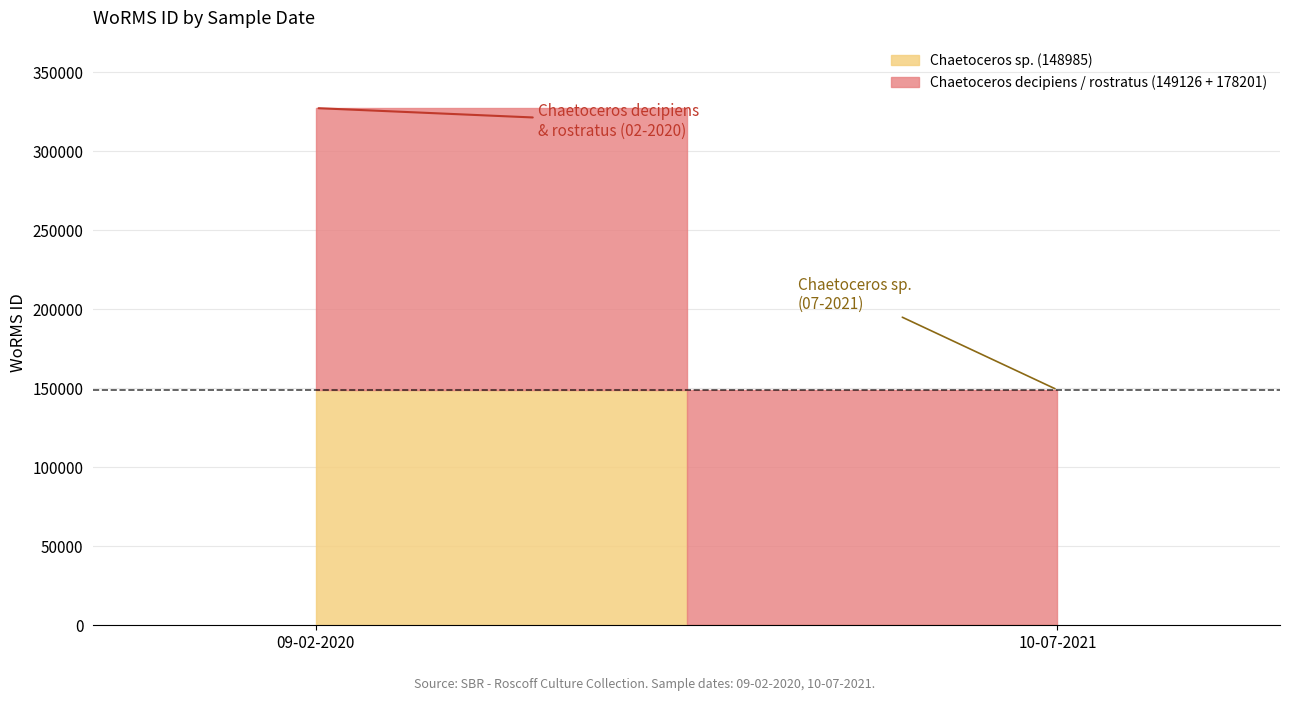

Is it true that the value at 10-07-2021 is 99489?

False